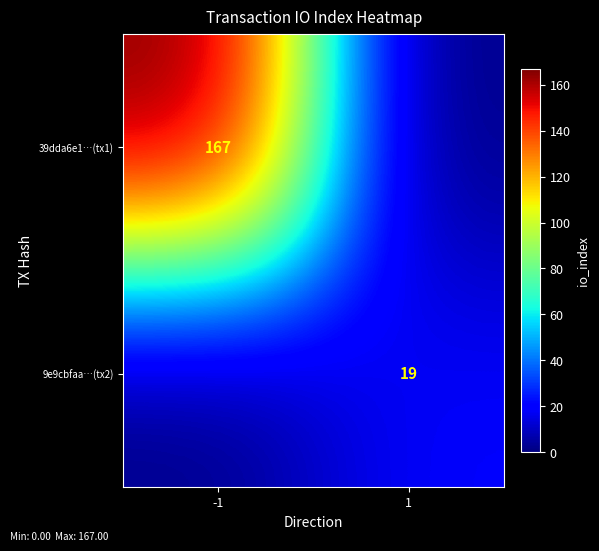

At which category is the sum across all series the highest?

-1